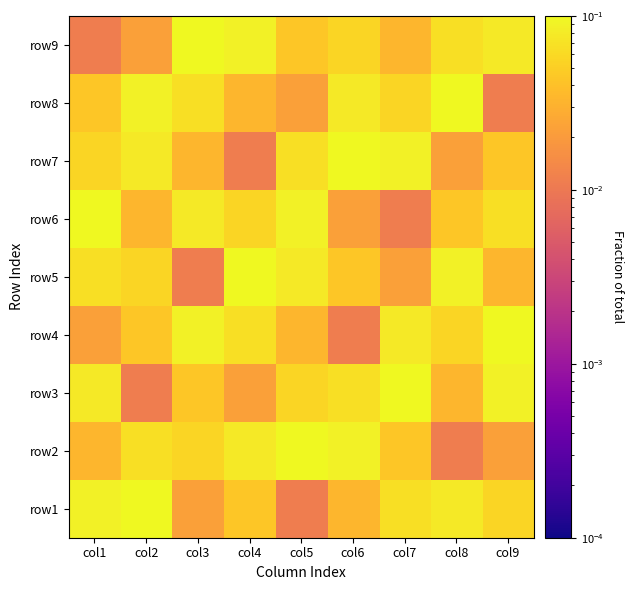

How many series are shown in this chart?

9